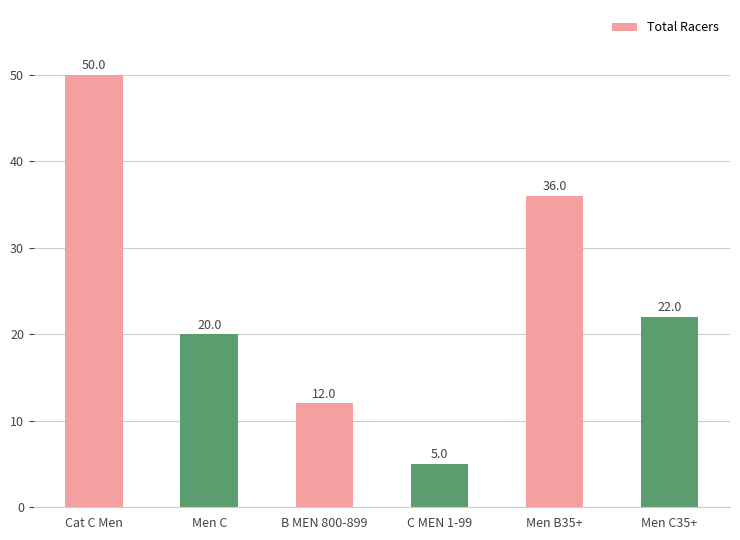

What is the difference between the values at Cat C Men and Men C35+?

28